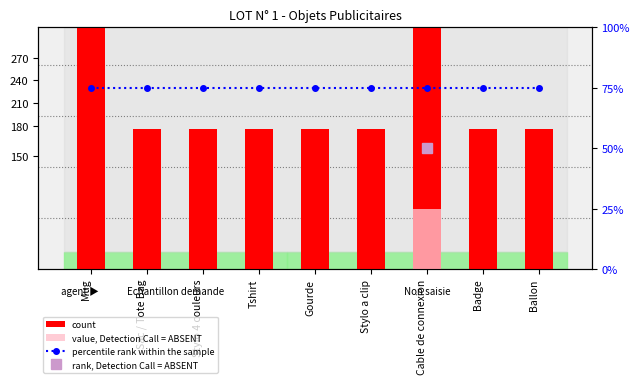

Rank the series at Stylo 4 couleurs from highest to lowest value.

percentile rank within the sample, count, value, Detection Call = ABSENT